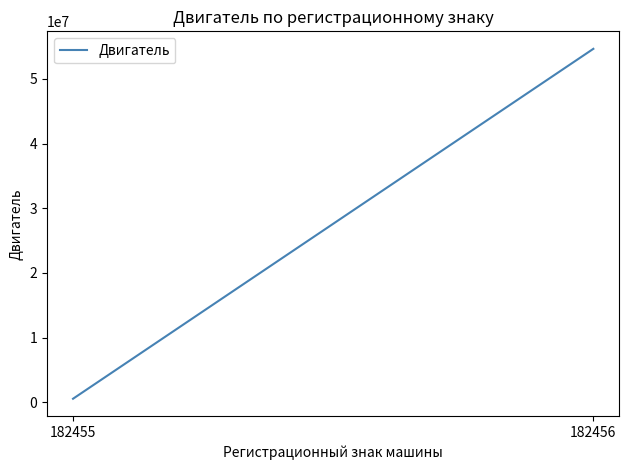

Reading right to left, what are all the values shown in this chart?

182456=54646879	182455=564654